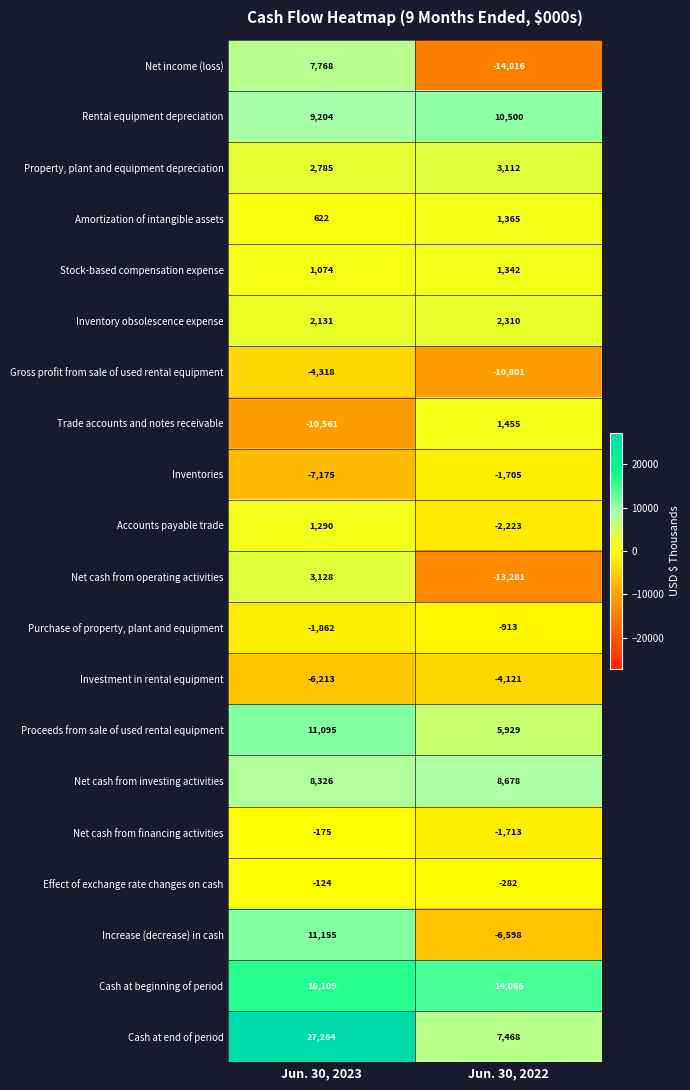

What value does the Rental equipment depreciation series have at Jun. 30, 2023, to the nearest 10?

9200